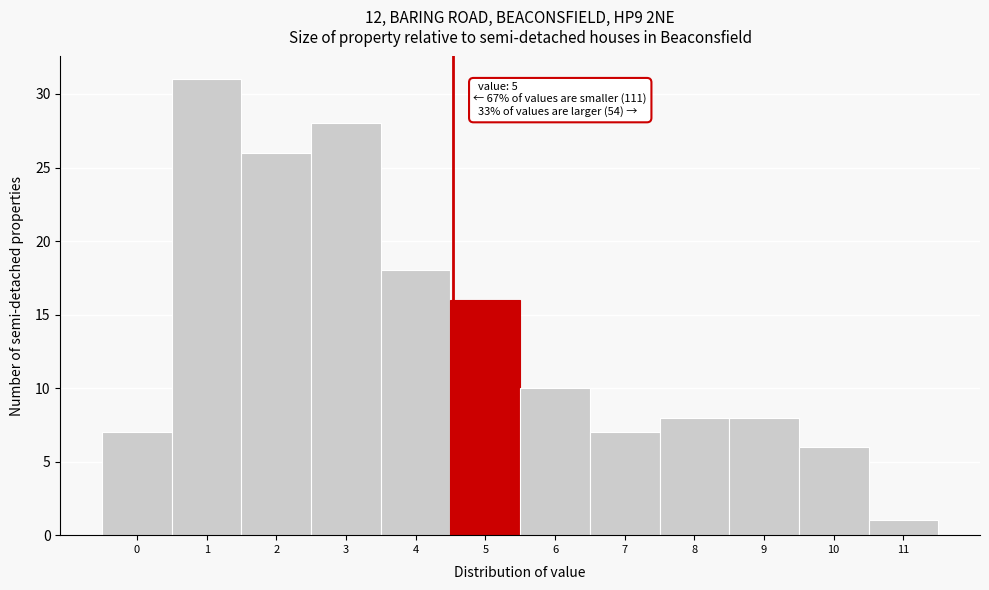

Reading left to right, extract all data points from this chart.

7	31	26	28	18	16	10	7	8	8	6	1